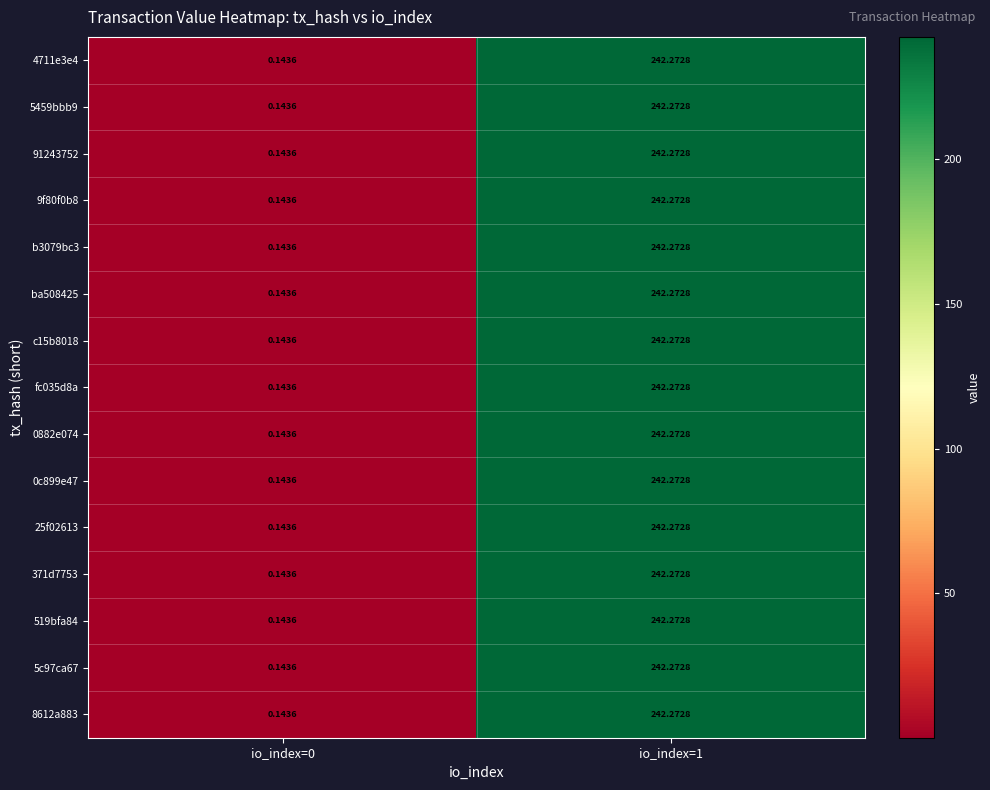

How many data points in 25f02613 are above 242?

1